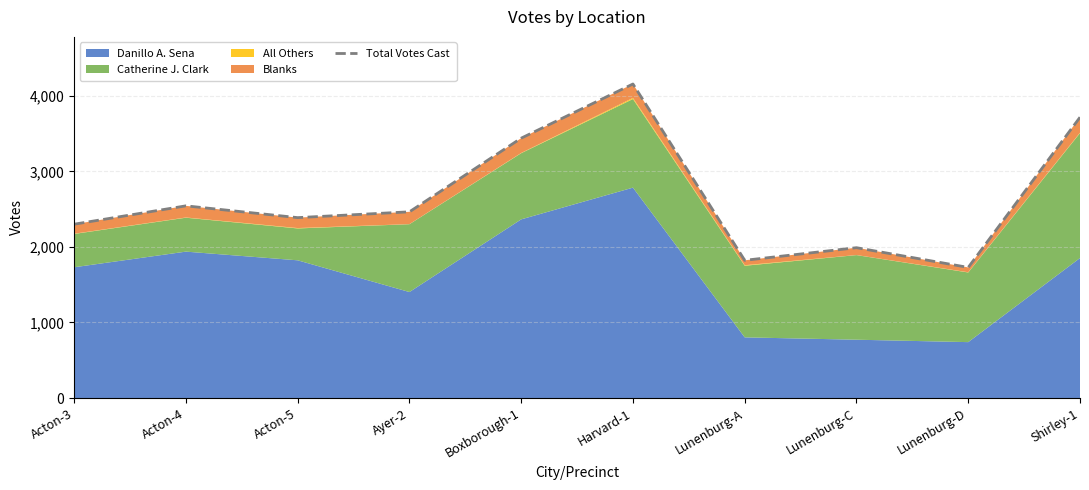

How many interior local peaks (higher than both neighbors) does the data have?

3